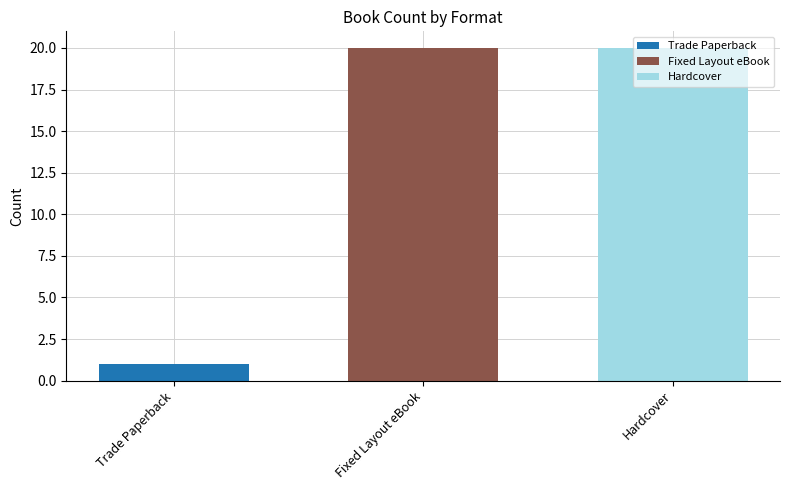

What is the greatest value displayed?

20